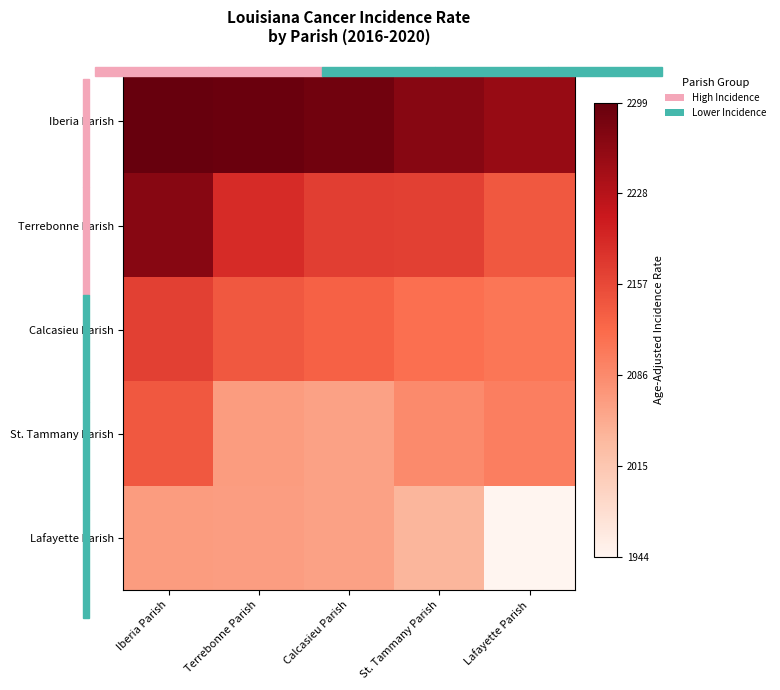

Rank the series at St. Tammany Parish from lowest to highest value.

Lafayette Parish, St. Tammany Parish, Calcasieu Parish, Terrebonne Parish, Iberia Parish